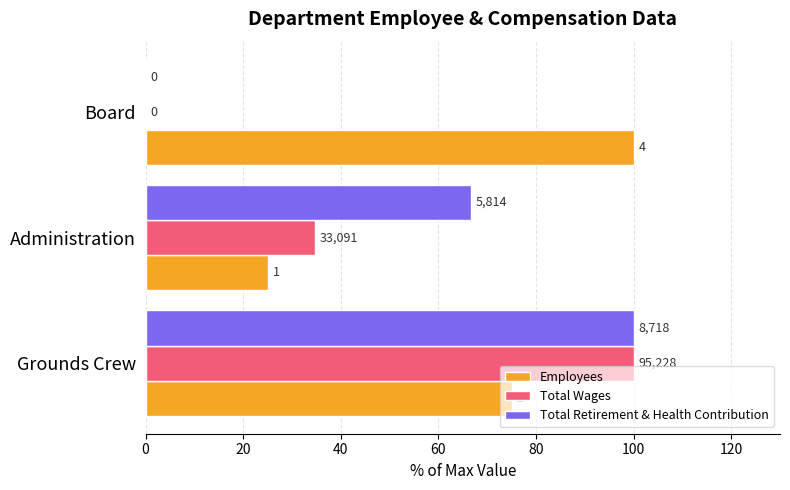

What are all the series names shown in the legend?

Employees, Total Wages, Total Retirement & Health Contribution